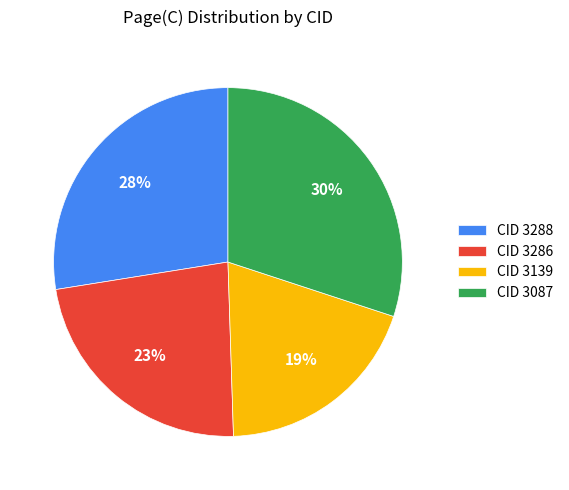

True or false: CID 3286 accounts for 31% of the total.

False